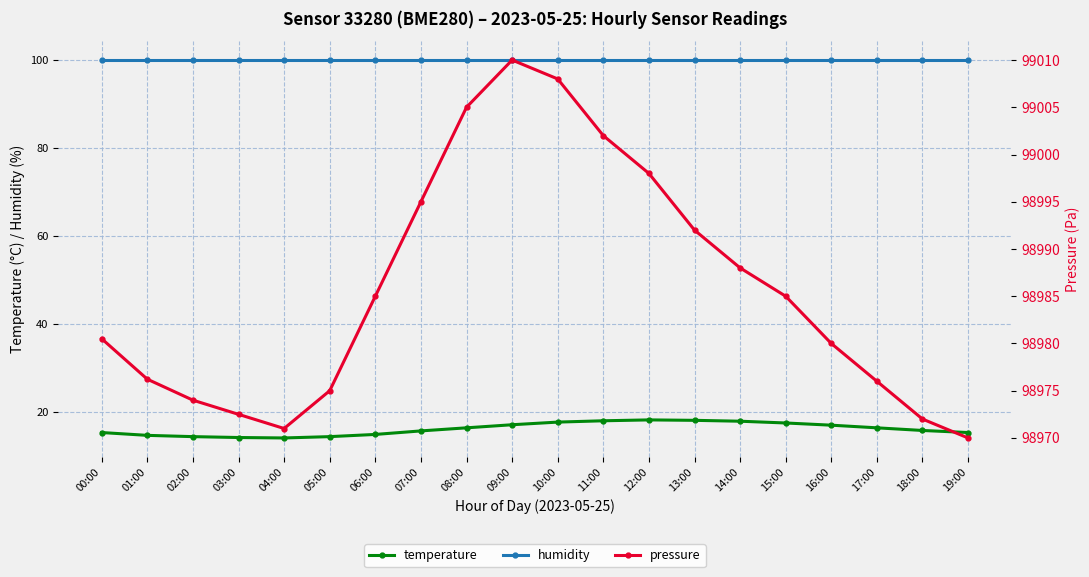

Reading right to left, transcribe all the data shown in this chart.

temperature: 15.4	15.9	16.5	17.1	17.6	18.0	18.2	18.3	18.1	17.8	17.2	16.5	15.8	15.0	14.5	14.2	14.3	14.5	14.8	15.4
humidity: 100.0	100.0	100.0	100.0	100.0	100.0	100.0	100.0	100.0	100.0	100.0	100.0	100.0	100.0	100.0	100.0	100.0	100.0	100.0	100.0
pressure: 98970.0	98972.0	98976.0	98980.0	98985.0	98988.0	98992.0	98998.0	99002.0	99008.0	99010.0	99005.0	98995.0	98985.0	98975.0	98971.0	98972.5	98974.0	98976.2	98980.5